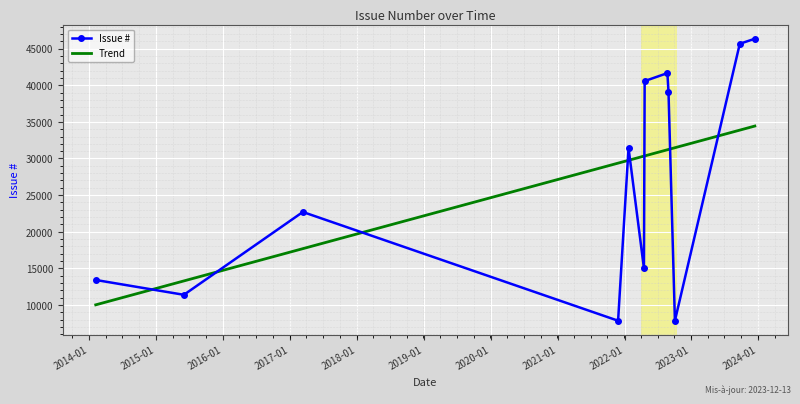

How many intersections are there between Trend and Issue #?

8